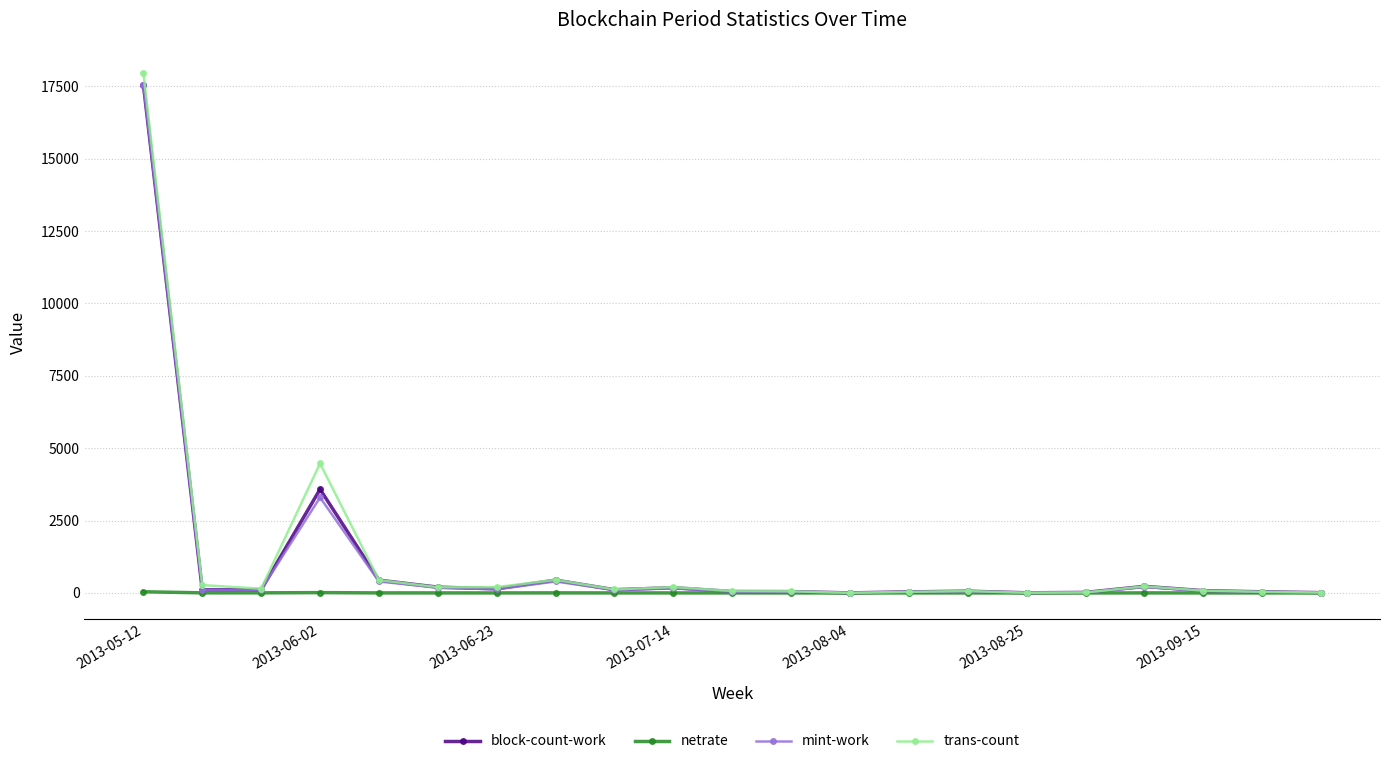

What is the maximum value shown in the chart?

17970.0